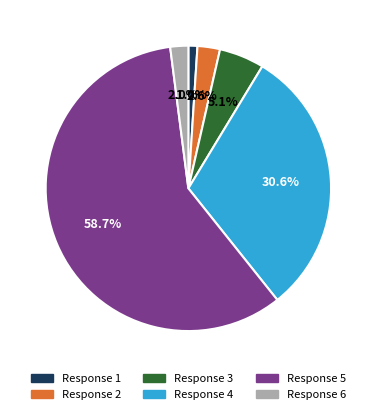

Is there any slice that represents more than half of the pie?

Yes